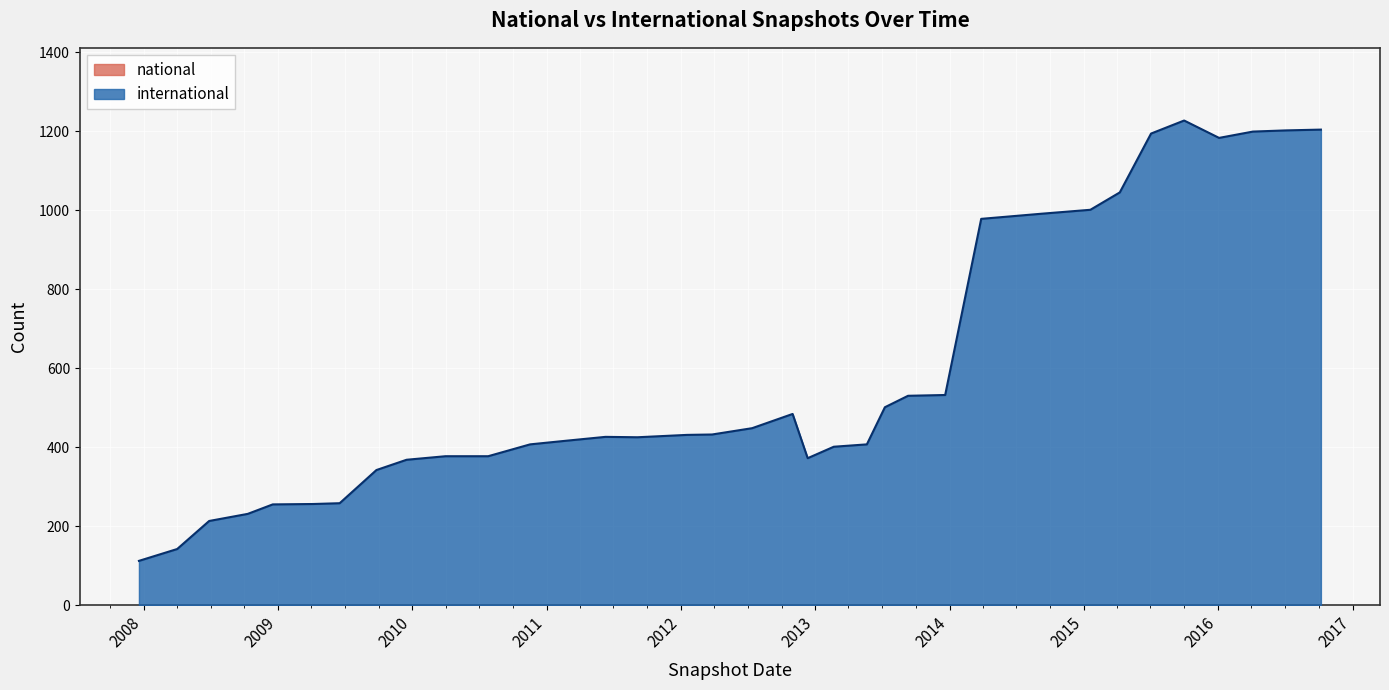

What is the maximum value shown in the chart?

1227